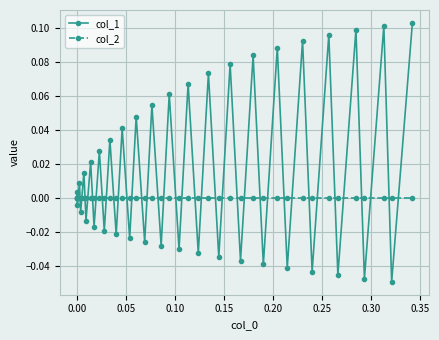

List the series in order of their peak value, highest first.

col_1, col_2